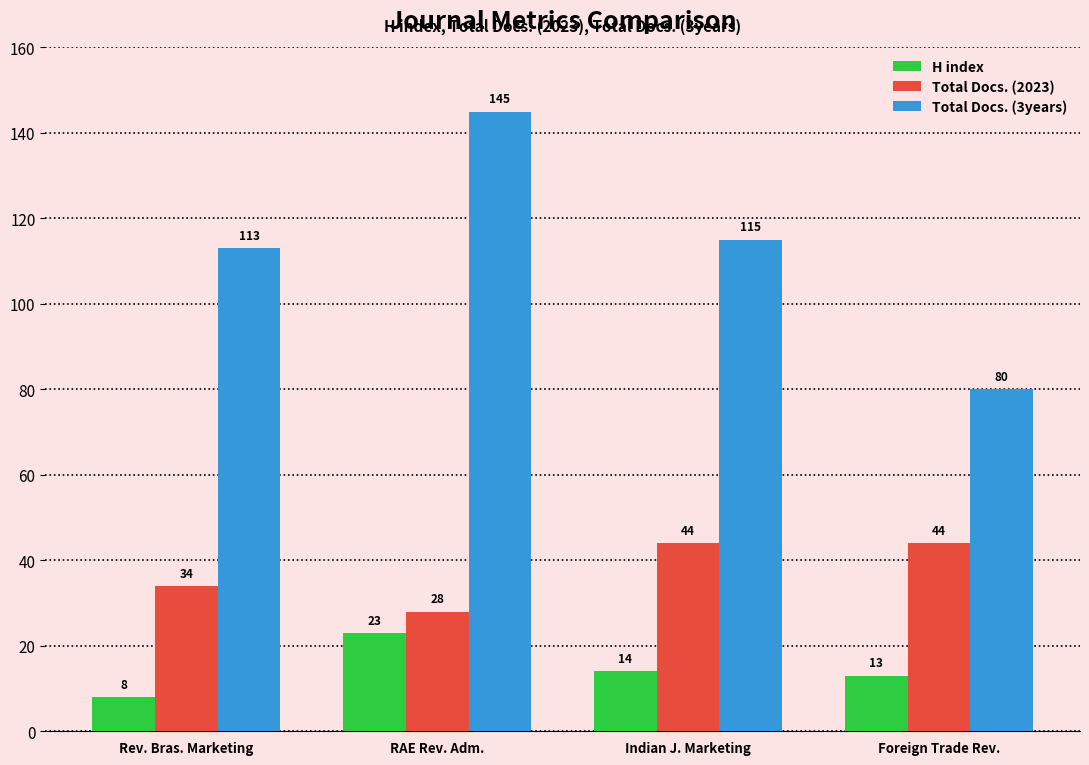

Rank the series by their average value, from lowest to highest.

H index, Total Docs. (2023), Total Docs. (3years)